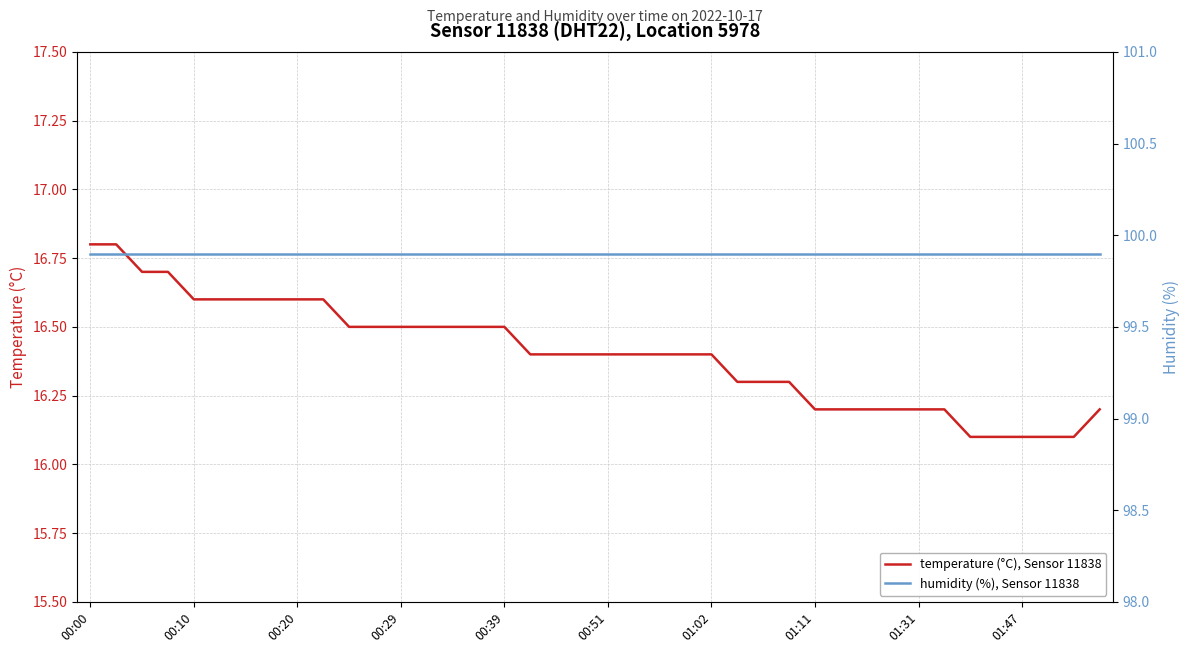

At which label is humidity (%), Sensor 11838 closest to 99?

00:00